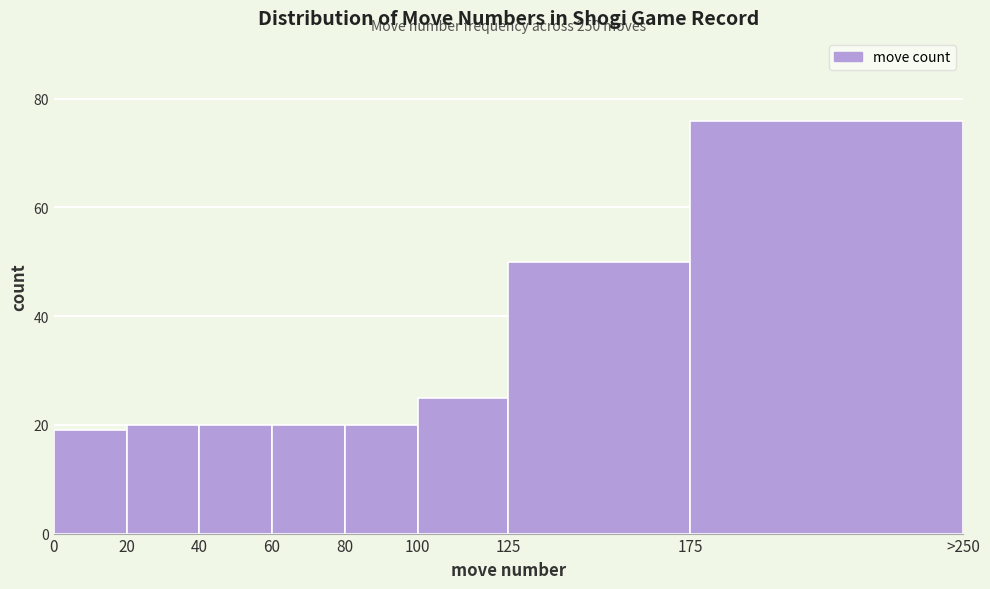

Reading left to right, extract all data points from this chart.

0=19	20=20	40=20	60=20	80=20	100=25	125=50	175=76